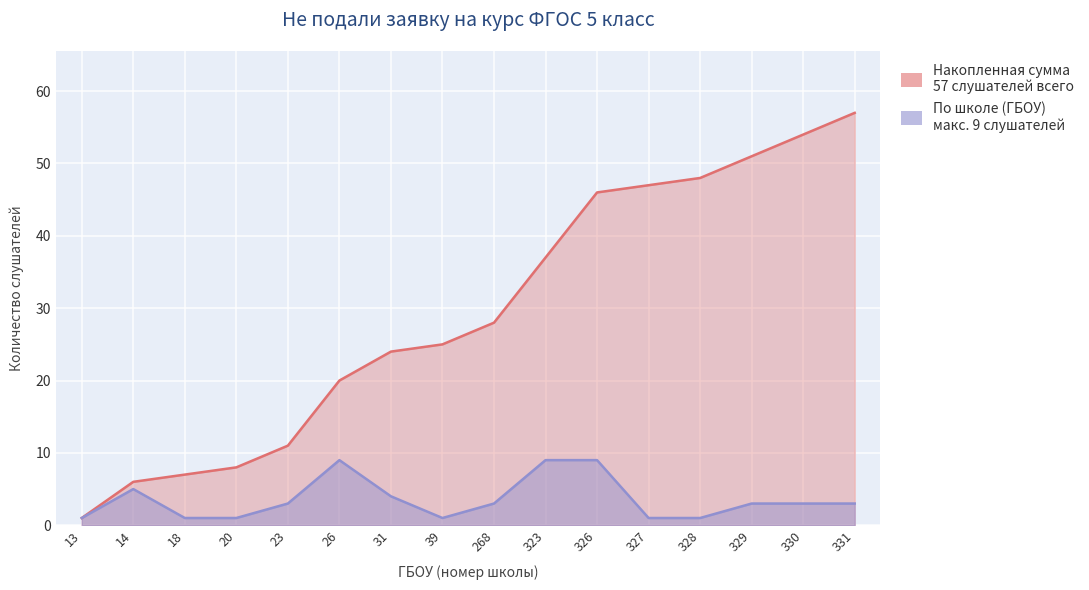

At which label is 累积 (накопленная) closest to 29?

268